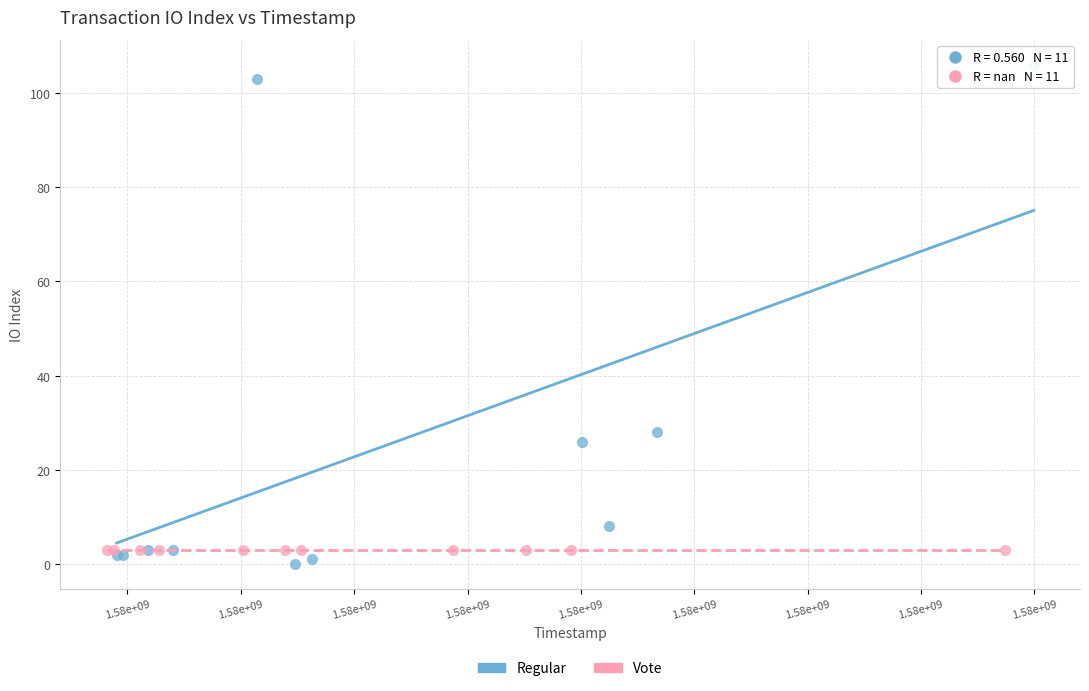

Which series reaches the maximum Y coordinate?

Regular